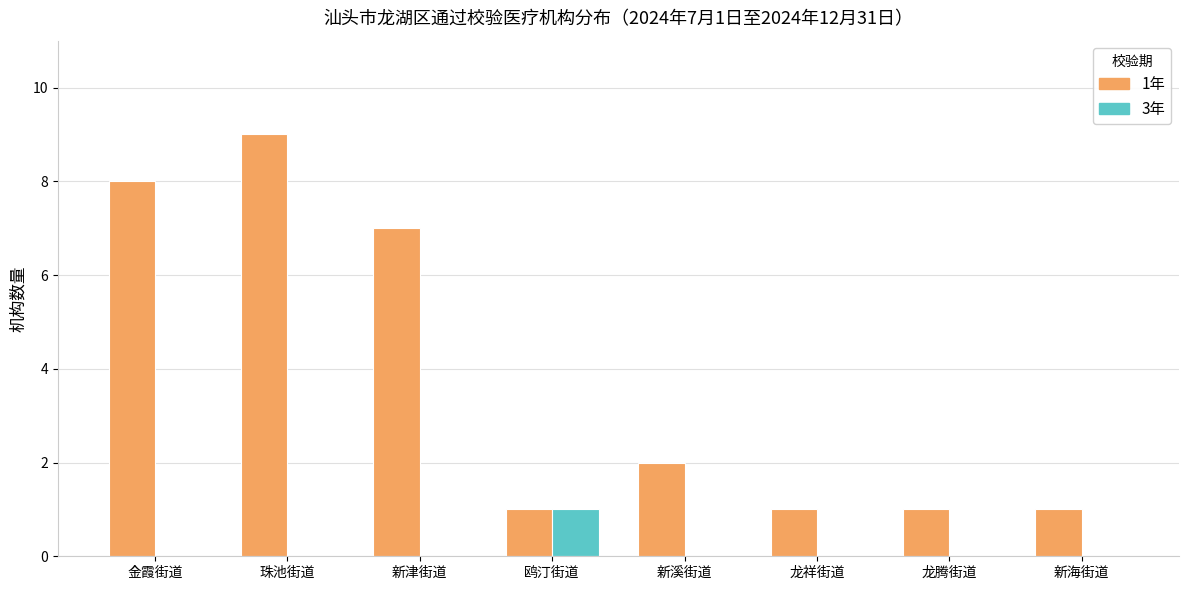

True or false: 1年 has a value of 1 at 鸥汀街道.

True